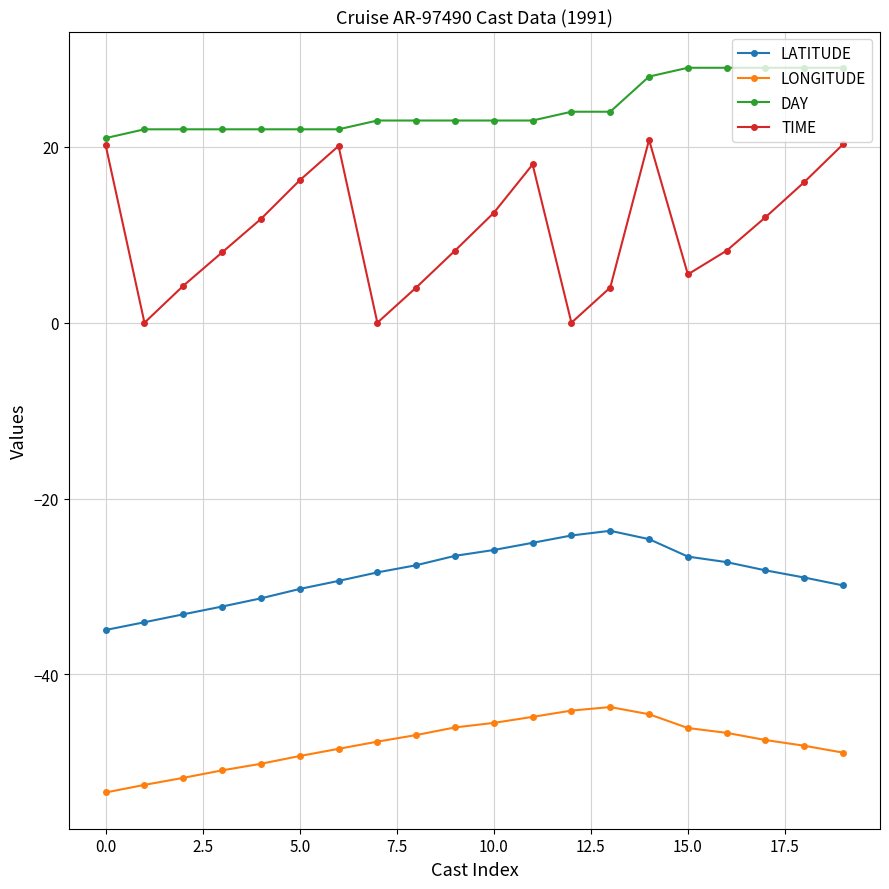

True or false: TIME and LATITUDE cross at least once.

False